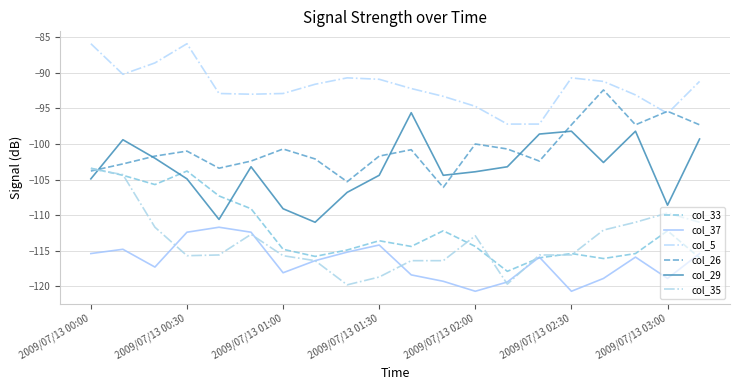

In col_29, how many points are lower than both neighbors (excluding endpoints)?

5